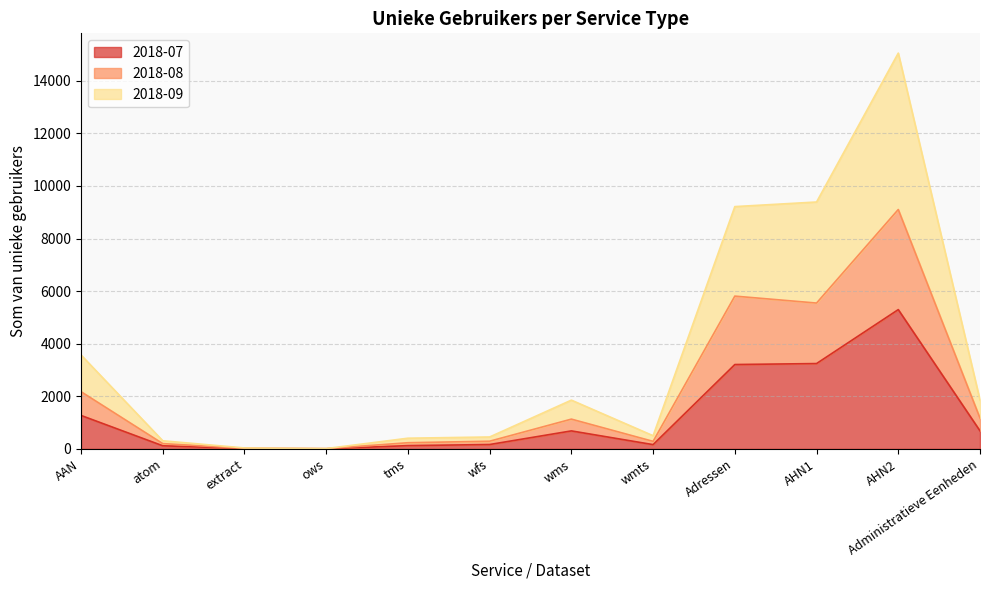

Reading right to left, what are all the values shown in this chart?

2018-07: Administratieve Eenheden=685	AHN2=5297	AHN1=3245	Adressen=3208	wmts=162	wms=684	wfs=166	tms=124	ows=3	extract=15	atom=118	AAN=1272
2018-08: Administratieve Eenheden=1170	AHN2=9104	AHN1=5546	Adressen=5810	wmts=286	wms=1132	wfs=292	tms=234	ows=9	extract=20	atom=201	AAN=2175
2018-09: Administratieve Eenheden=1854	AHN2=15051	AHN1=9389	Adressen=9214	wmts=501	wms=1854	wfs=453	tms=406	ows=12	extract=35	atom=308	AAN=3571